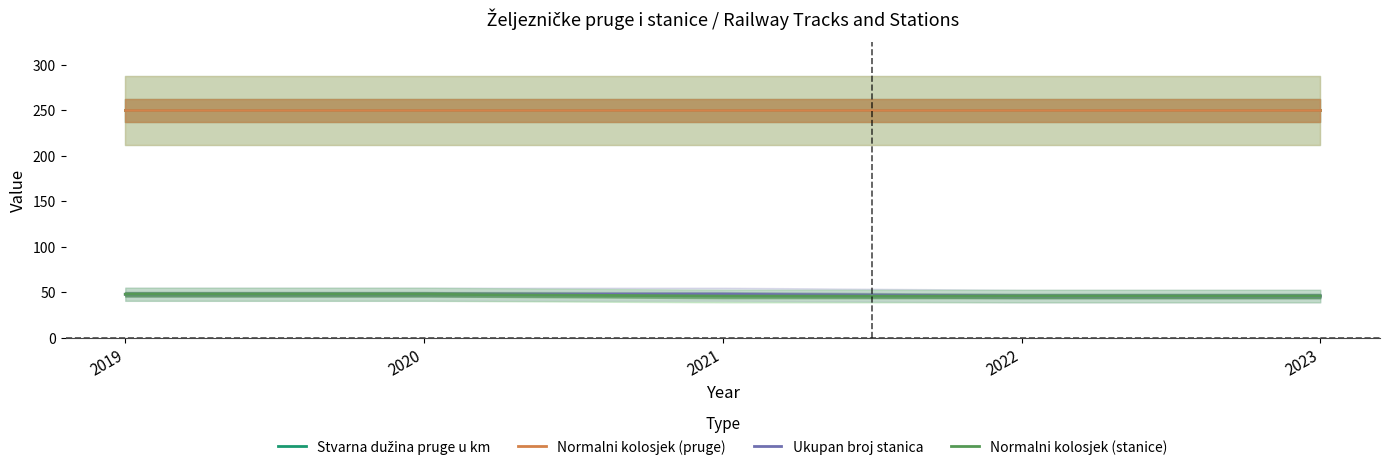

Is the value of Normalni kolosjek (stanice) at 2020 greater than the value of Stvarna dužina pruge u km at 2021?

No